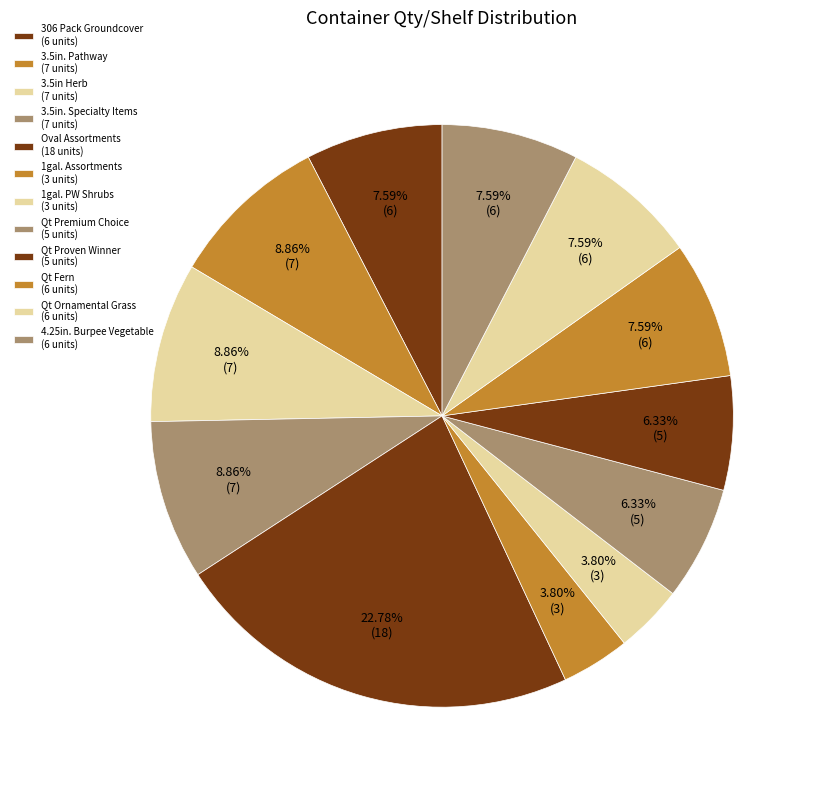

What is the smallest slice in the pie chart?

1gal. Assortments